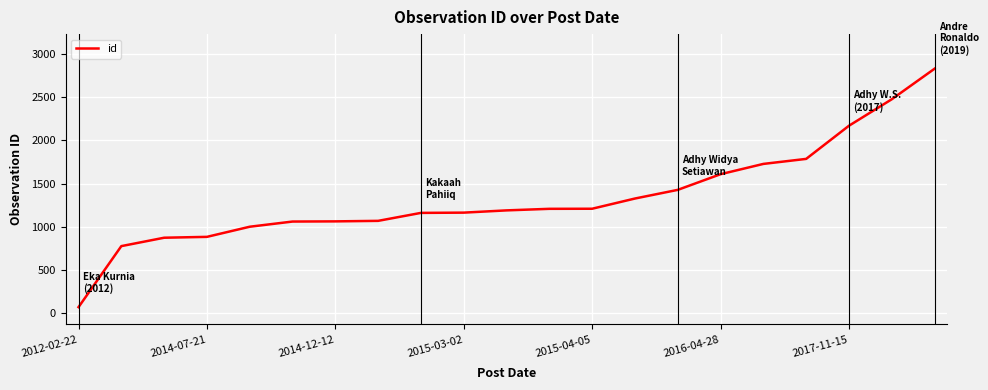

What is the smallest value displayed?

72